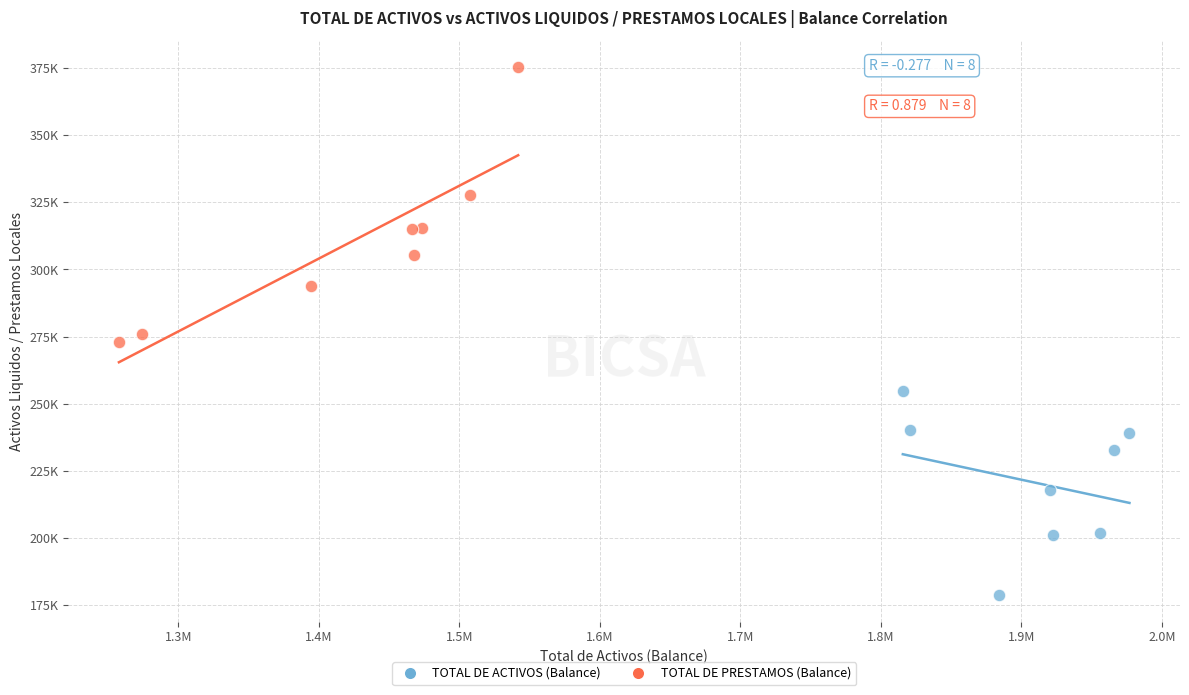

Which series contains the highest Y value?

TOTAL DE PRESTAMOS (Balance)